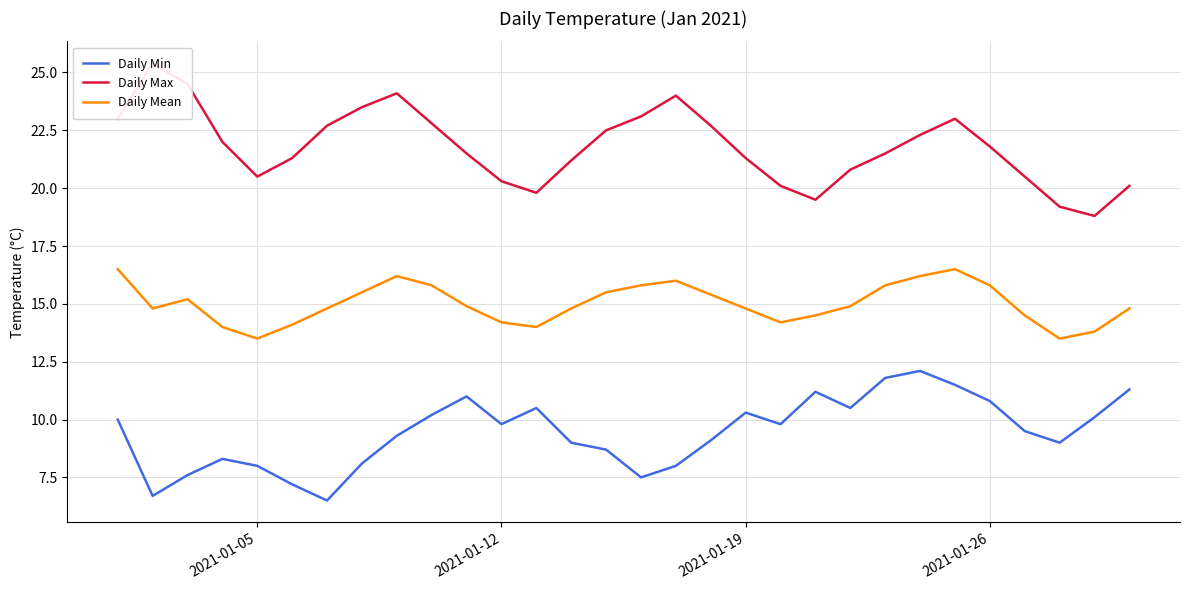

True or false: Daily Min and Daily Mean cross at least once.

False